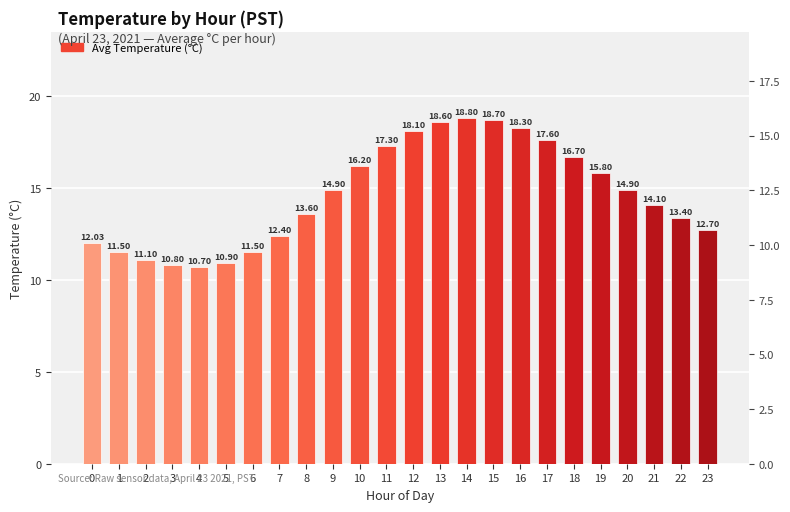

True or false: the data shows 11.5 at 6.

True